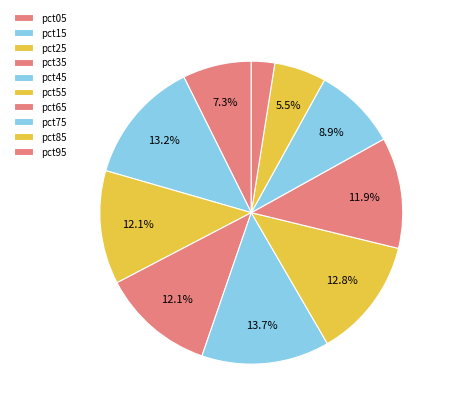

Count the number of slices in the pie.

10